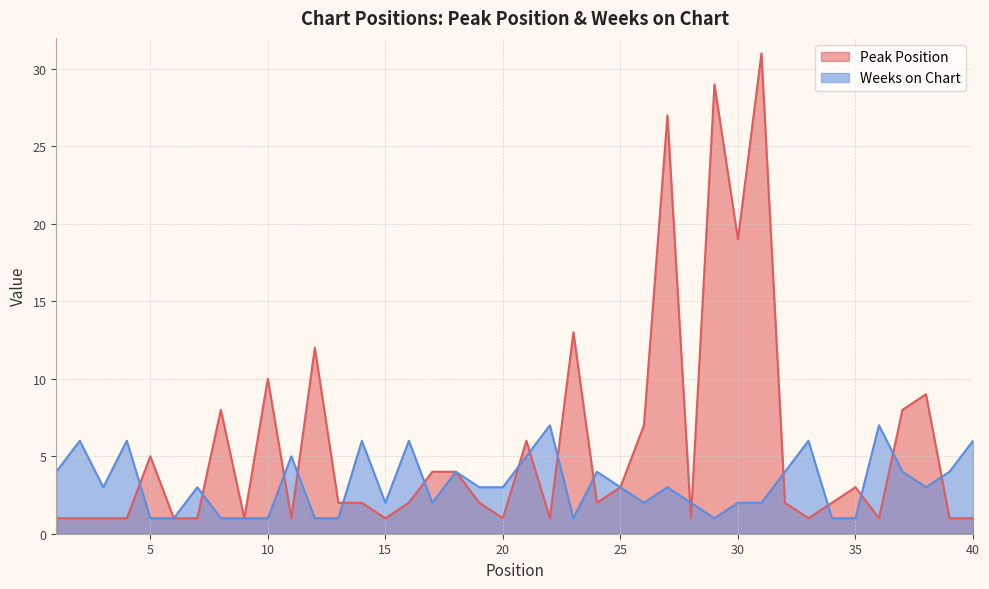

What is the value of the Peak Position point at the 10th from the left?

10